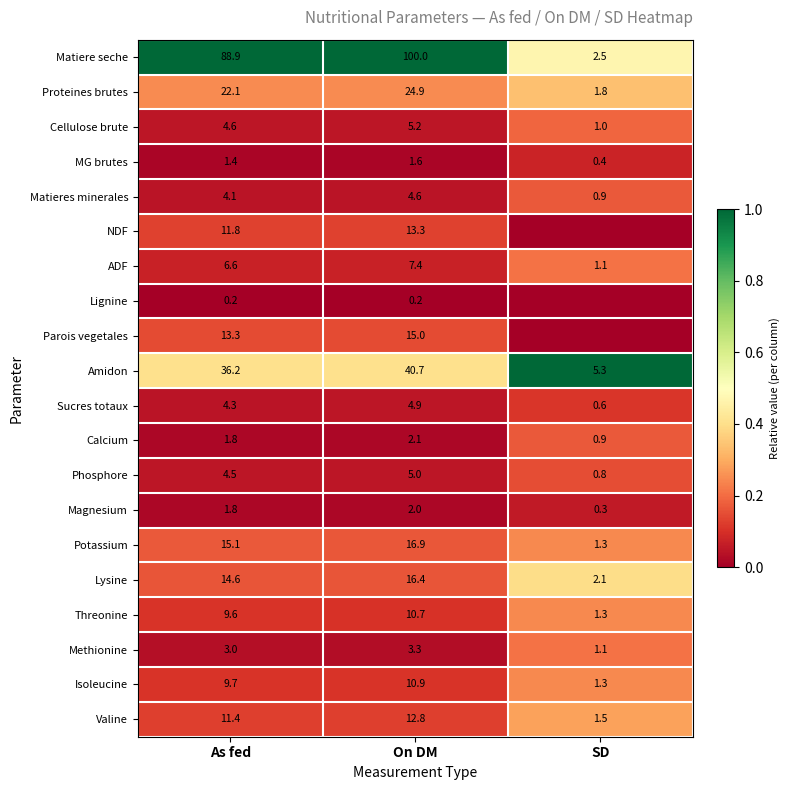

What is the sum of the Isoleucine values at On DM and SD?

12.2